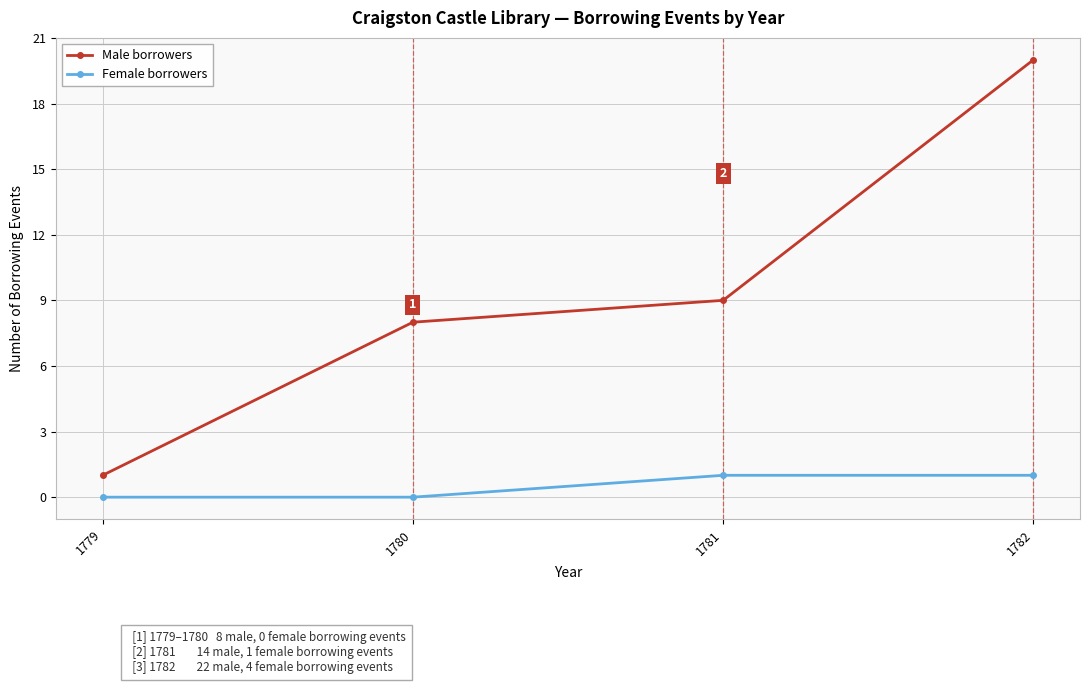

What are all the series names shown in the legend?

Male borrowers, Female borrowers